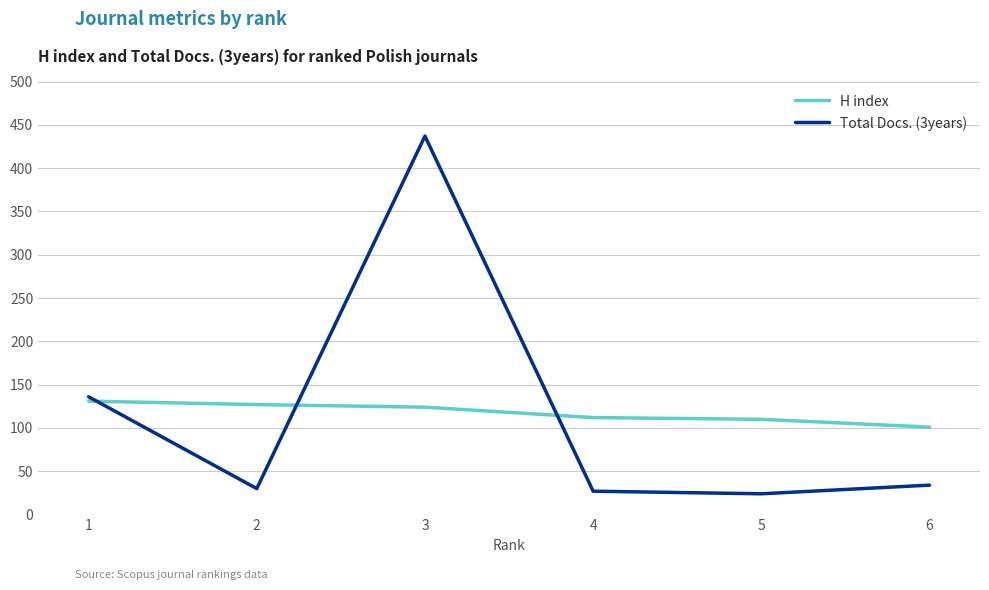

What is the sum of the H index values at 5 and 4?

222